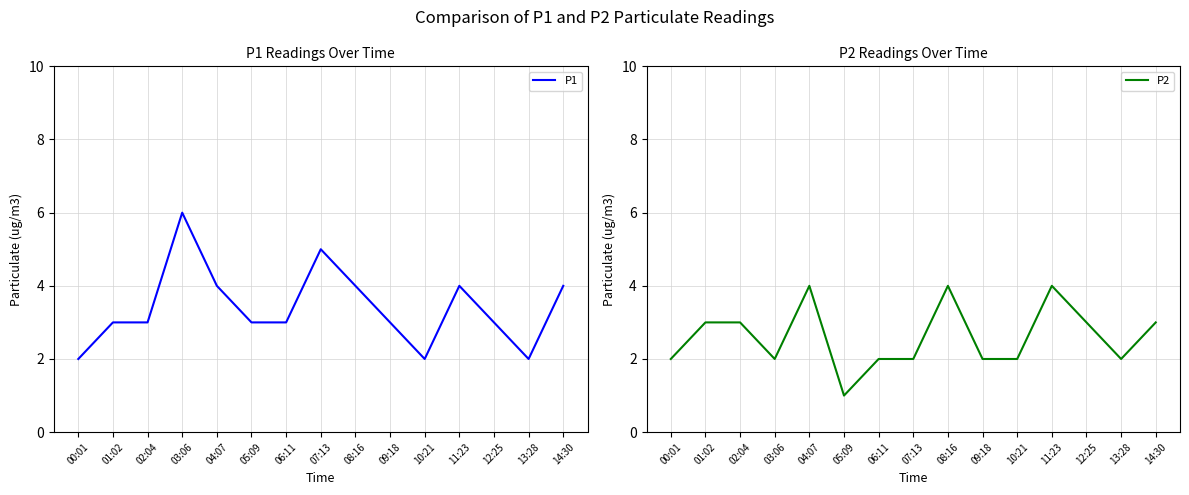

Which category has the lowest value across all series?

05:09